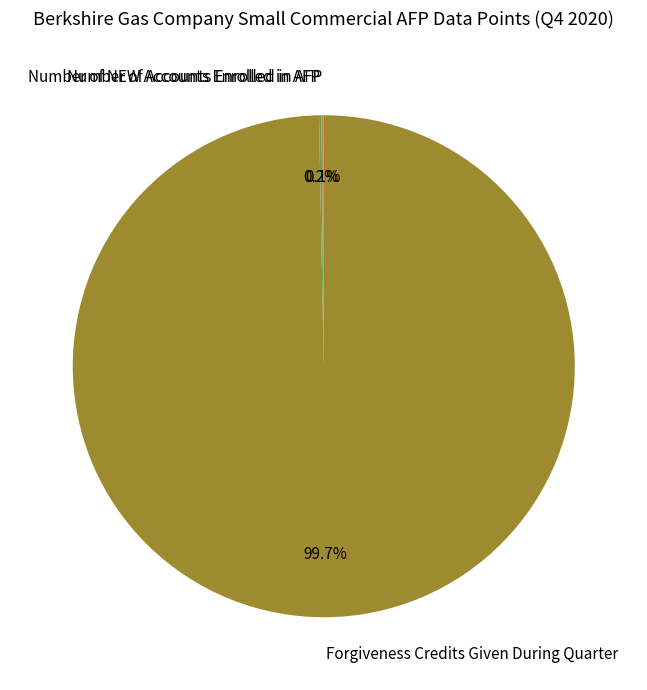

Is there a majority slice in this chart?

Yes